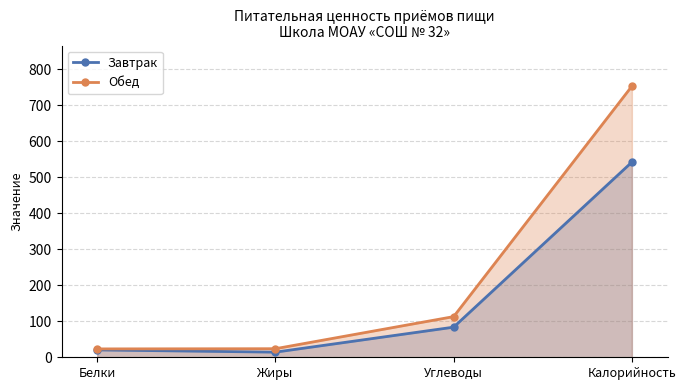

What is the sum of the Обед values at Калорийность and Жиры?

777.3